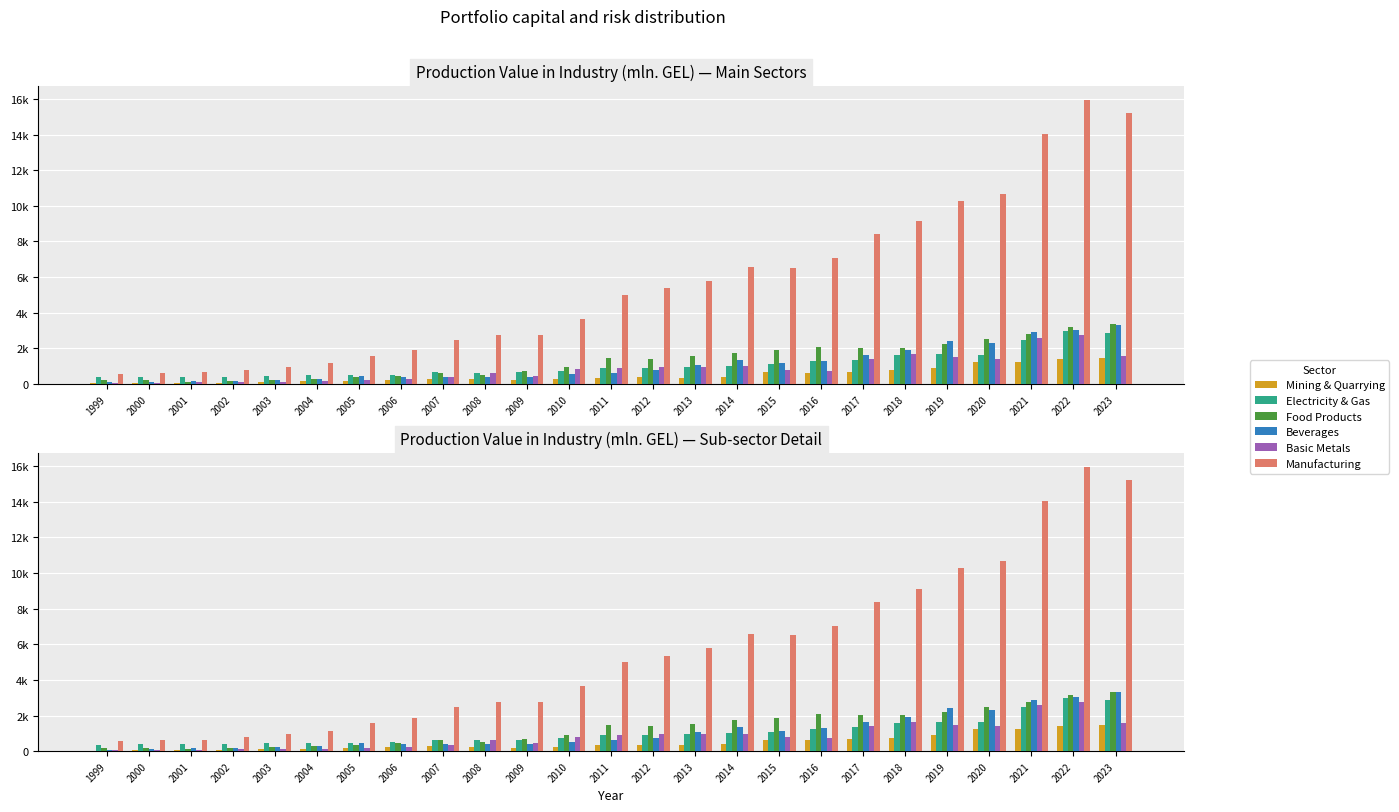

At how many categories does at least one series exceed 10534?

4